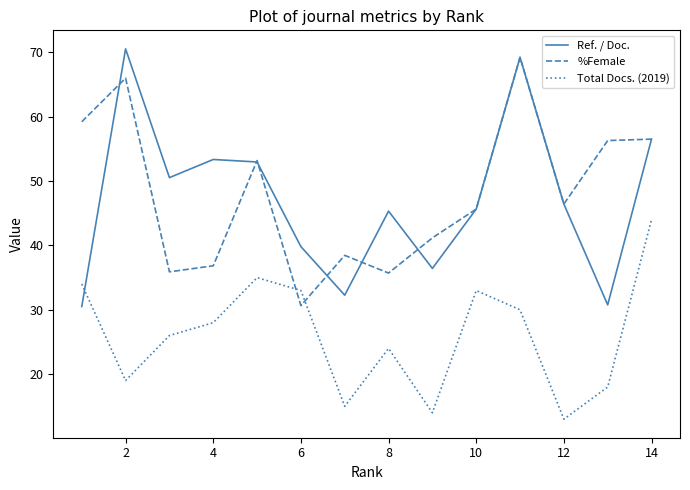

What is the minimum value for Total Docs. (2019)?

13.0